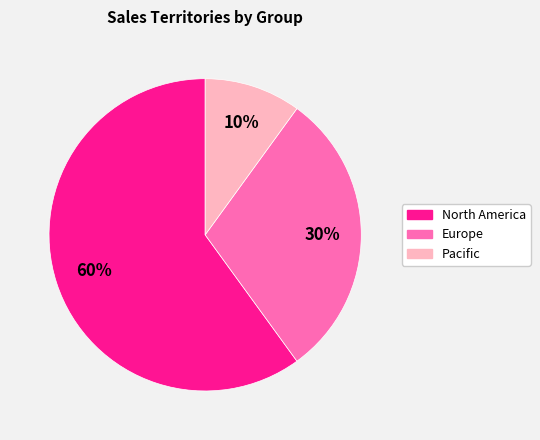

Is there a majority slice in this chart?

Yes